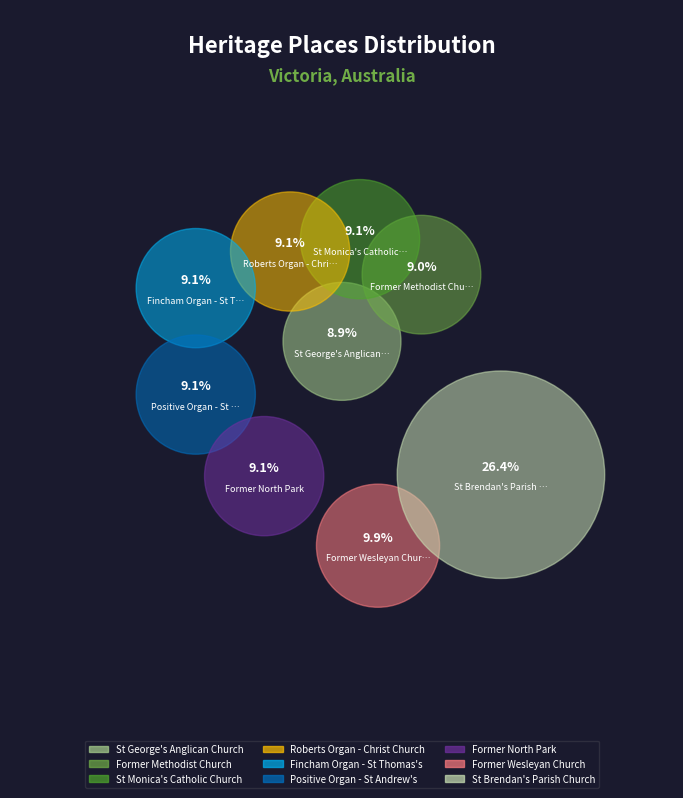

True or false: St Monica's Catholic Church accounts for 23% of the total.

False